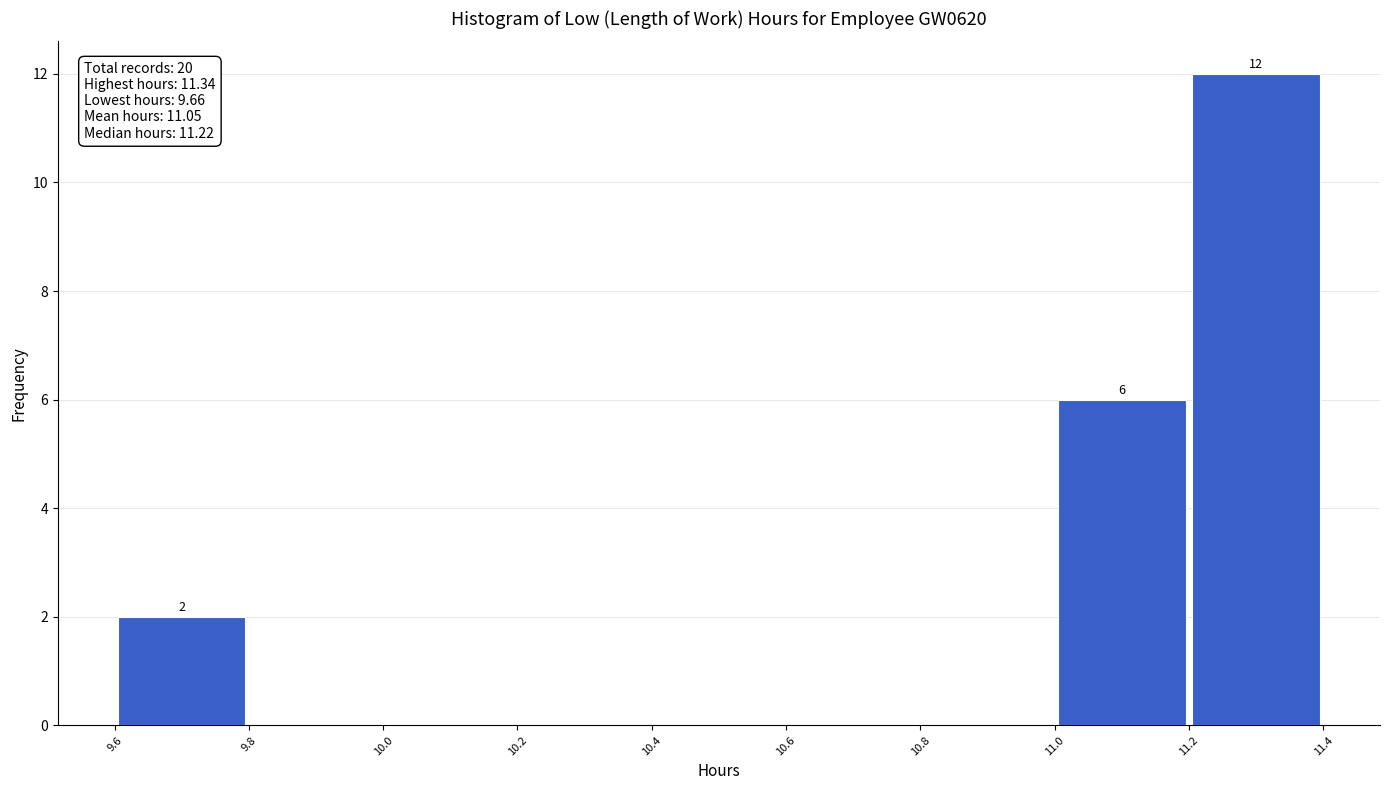

Over which range of the x-axis is the bar tallest?

11.2 to 11.4